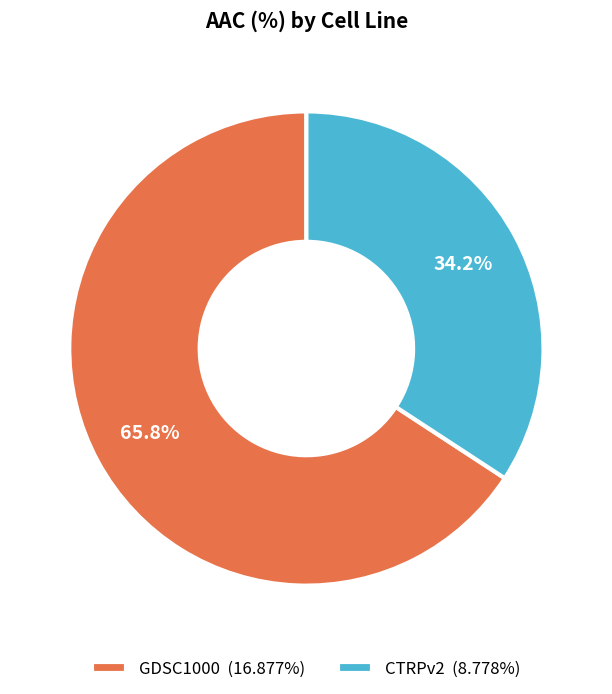

True or false: GDSC1000 accounts for 75% of the total.

False